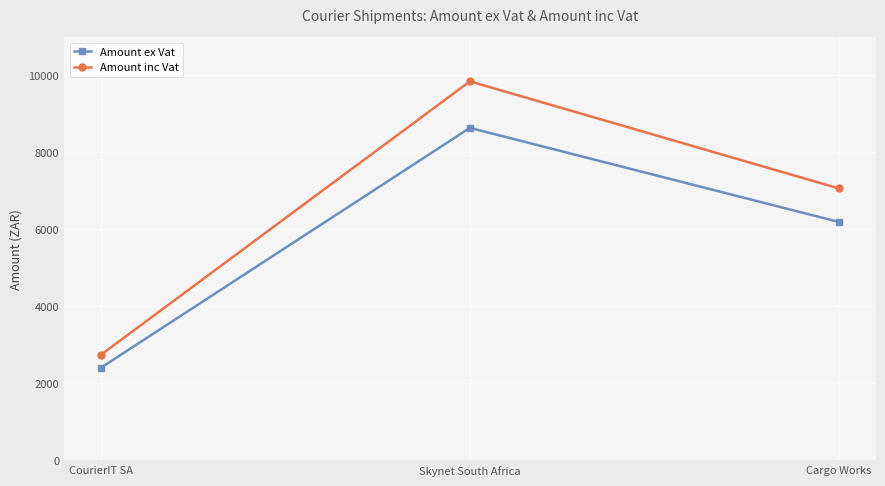

What is the sum of all Amount ex Vat values?

17234.9